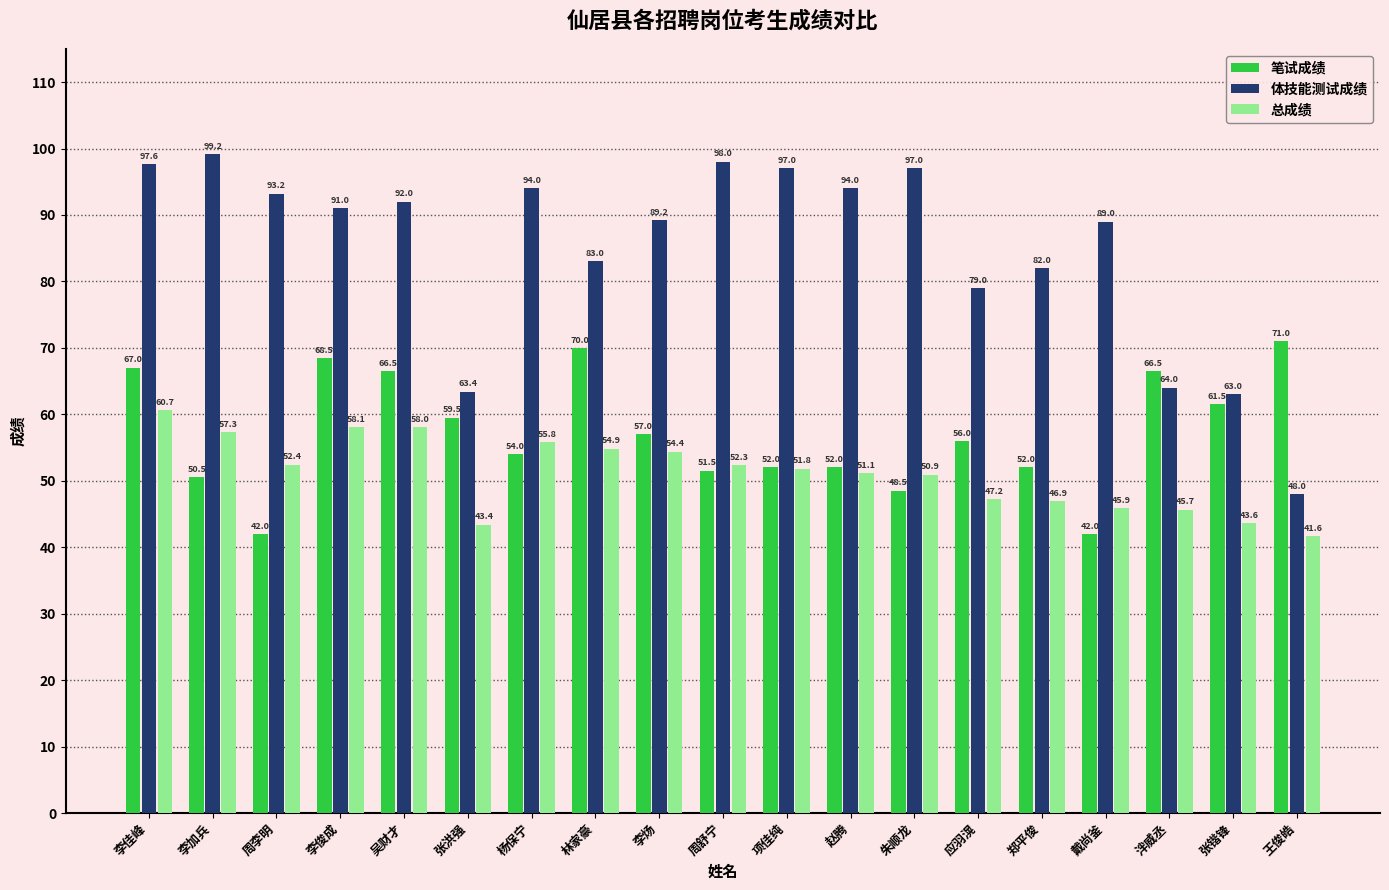

What is the average value of the 体技能测试成绩 series?

84.9